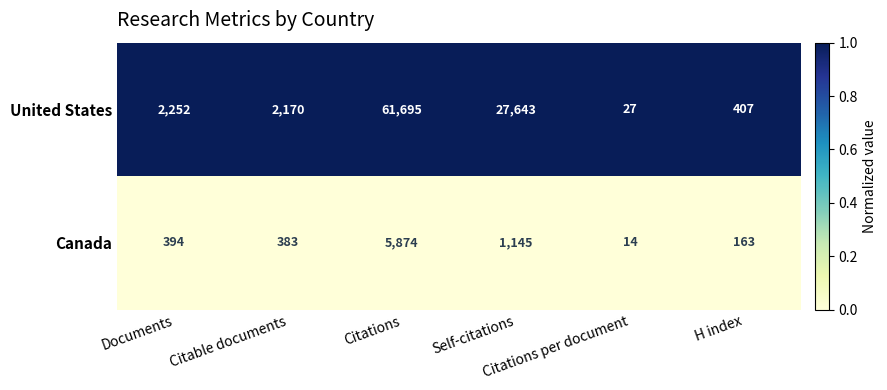

Which category has the lowest value across all series?

Citations per document